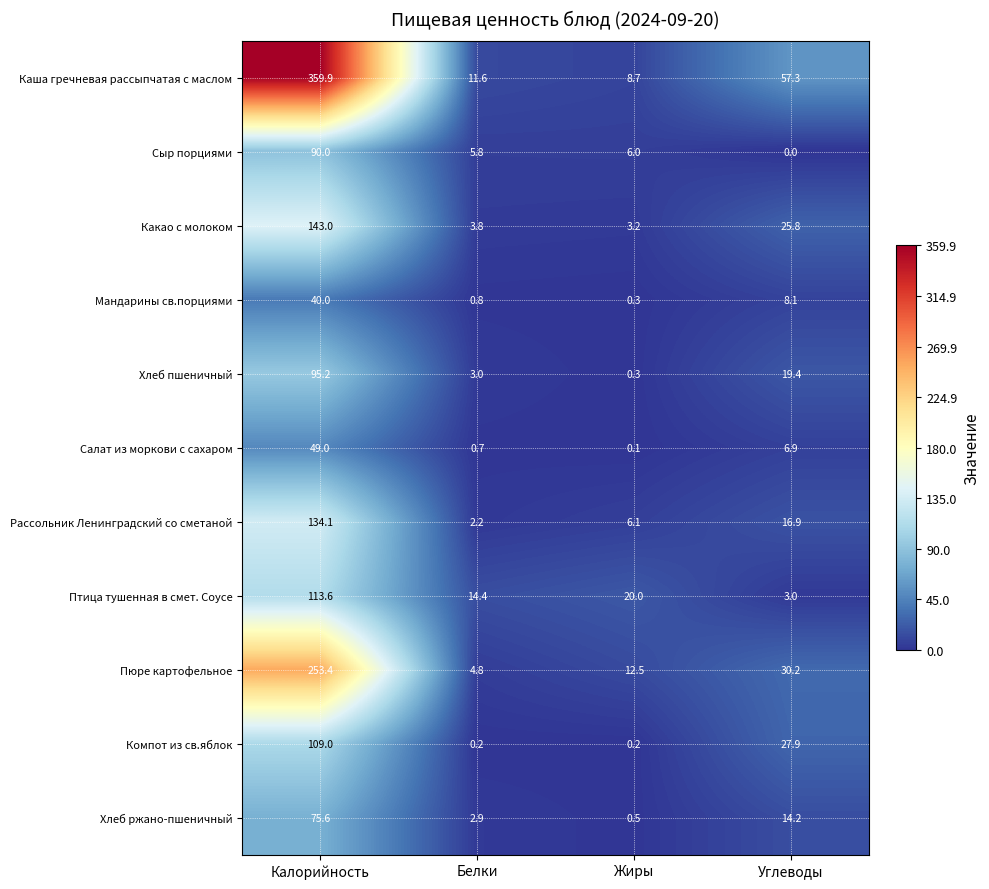

At which category is the sum across all series the highest?

Калорийность